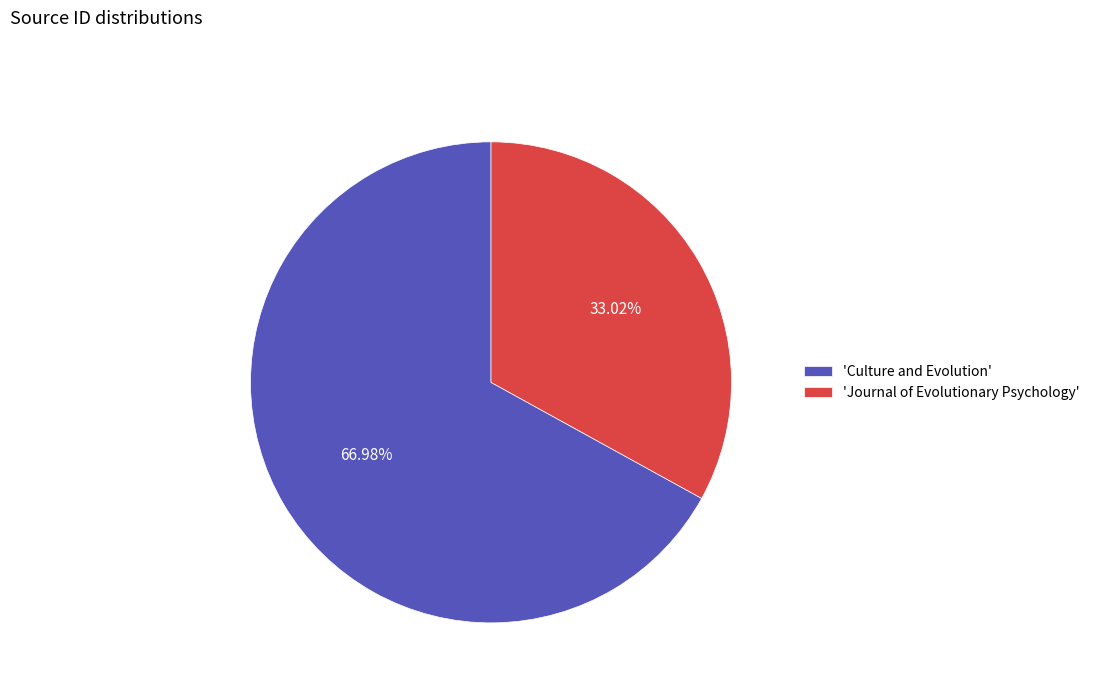

Does 'Journal of Evolutionary Psychology' account for over 50% of the chart?

No